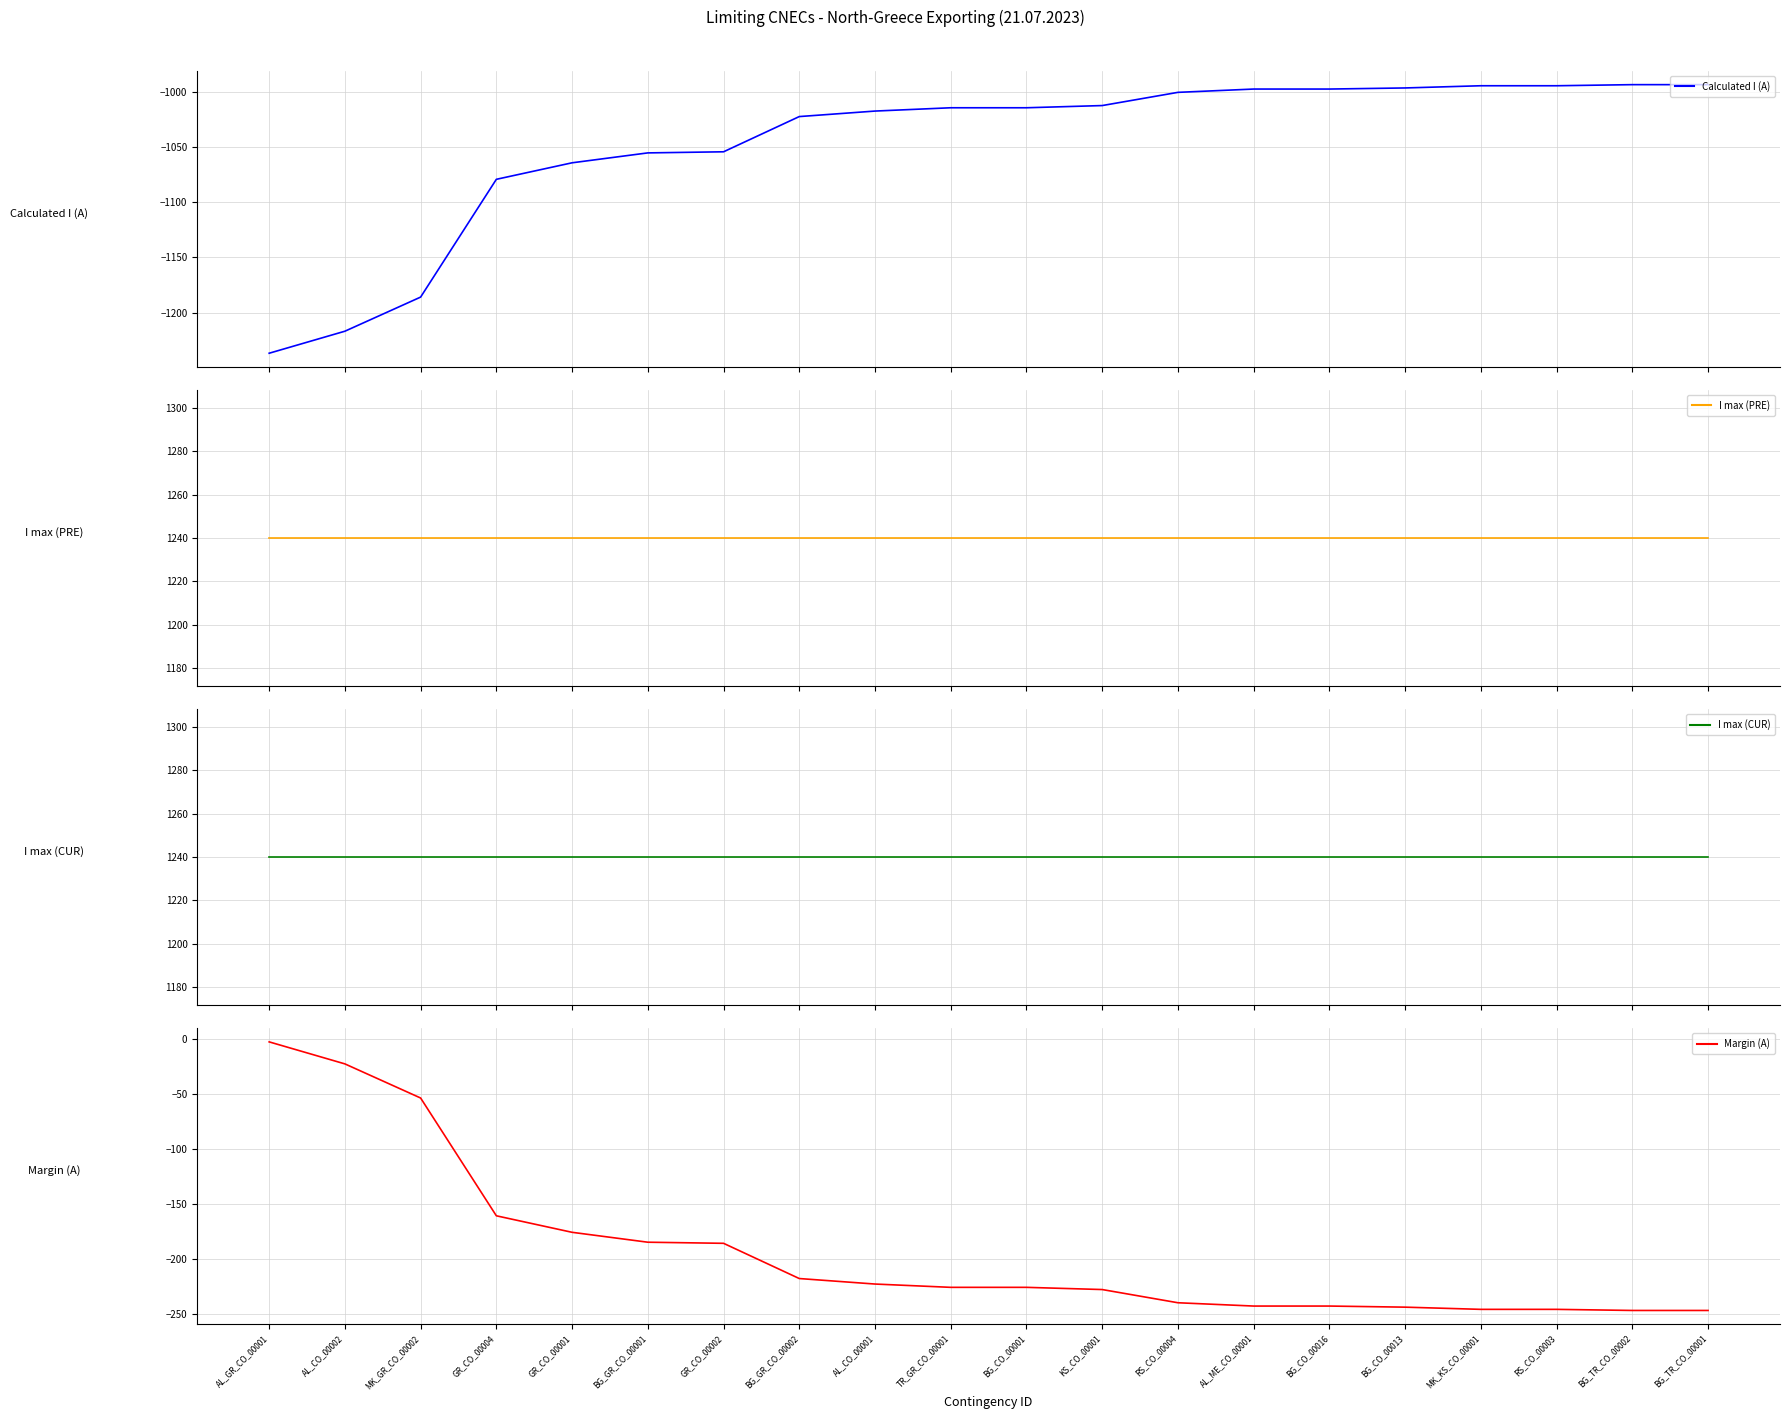

Read the Margin (A) value at RS_CO_00004, to the nearest 10.

-240